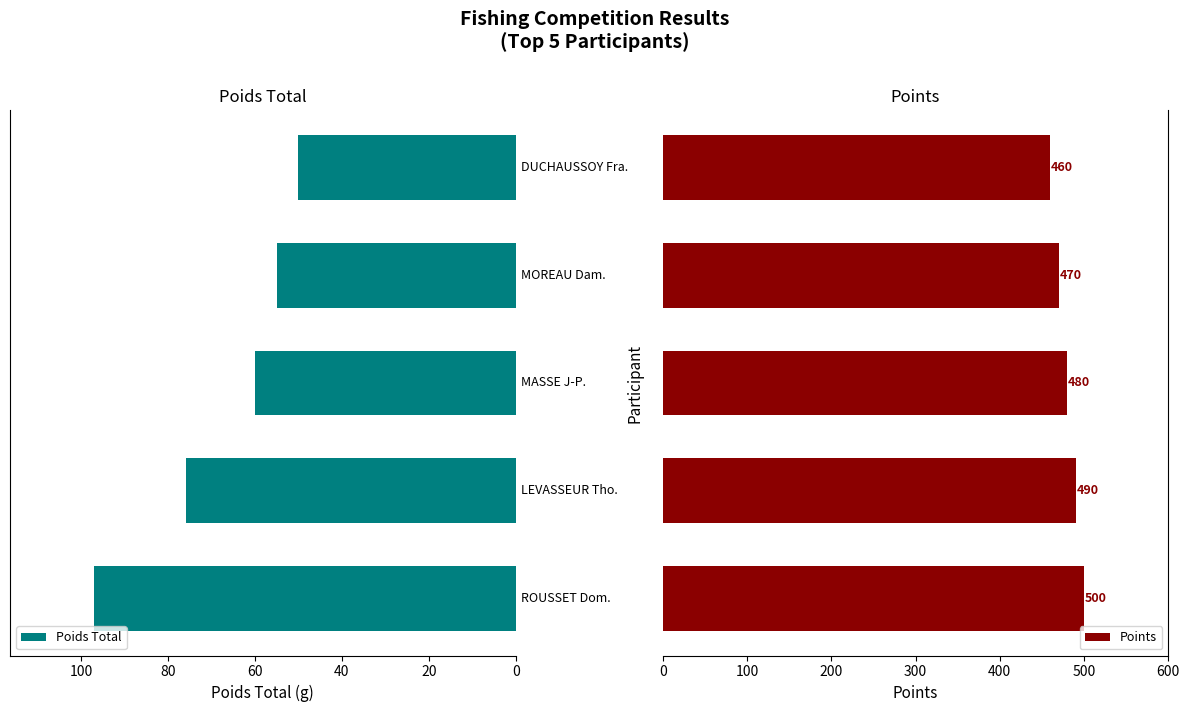

What is the sum of the Points values at 20 and 40?

970